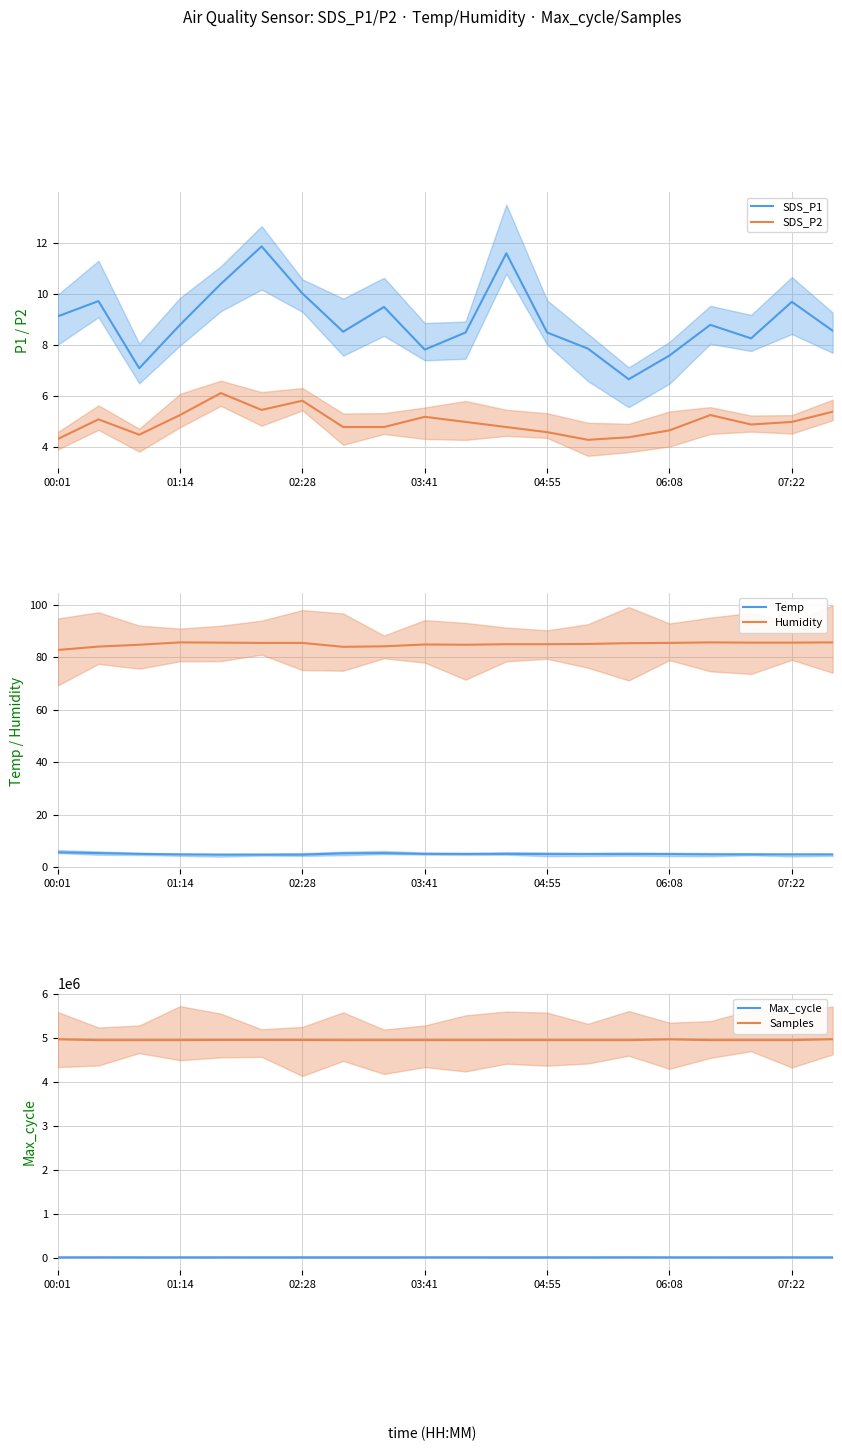

The value of SDS_P2 at 00:01 is 1.7. True or false?

False